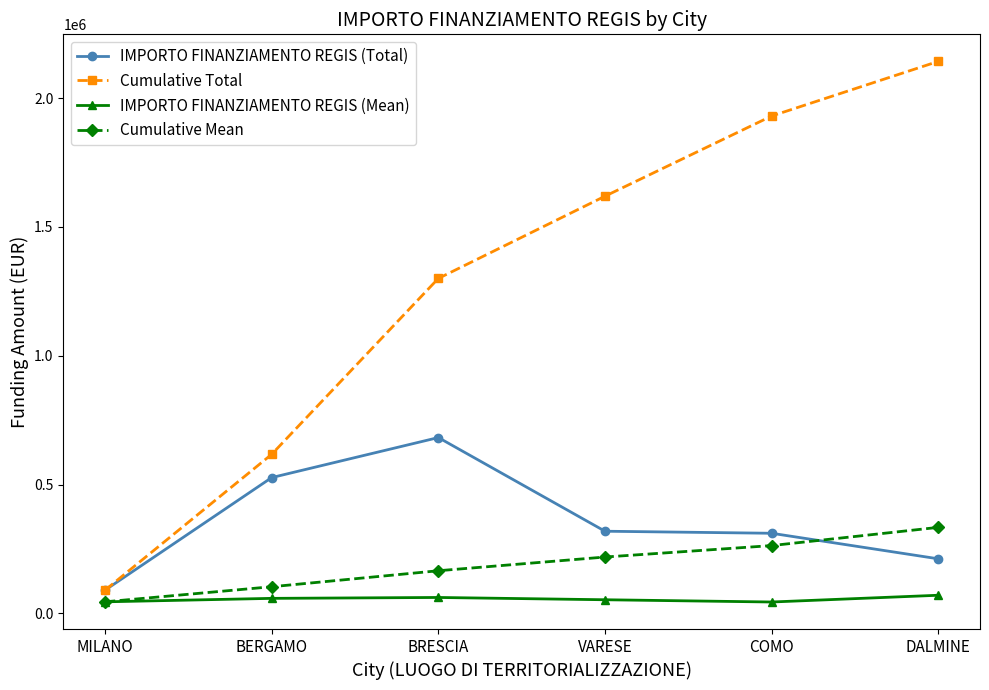

What value does the IMPORTO FINANZIAMENTO REGIS (Total) series have at COMO?

311137.0